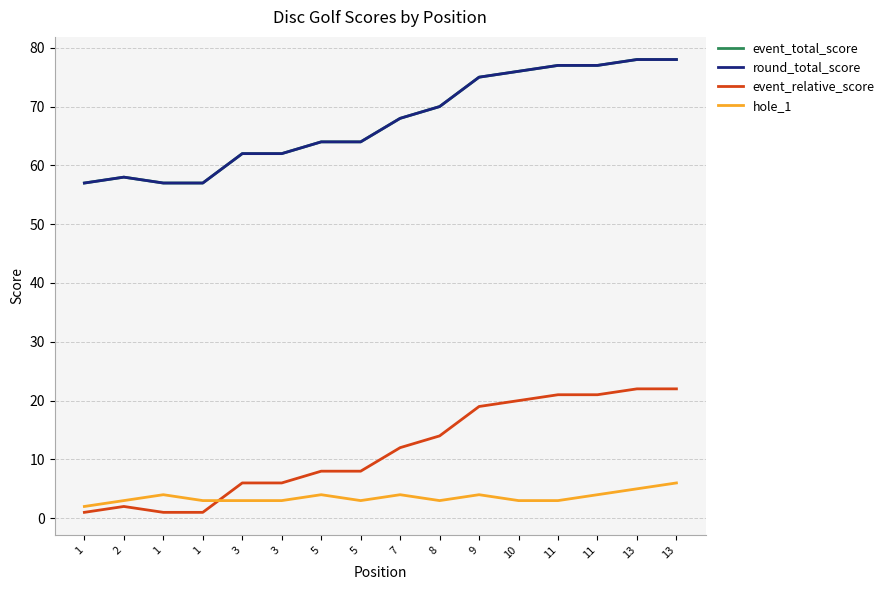

What is the smallest value displayed?

1